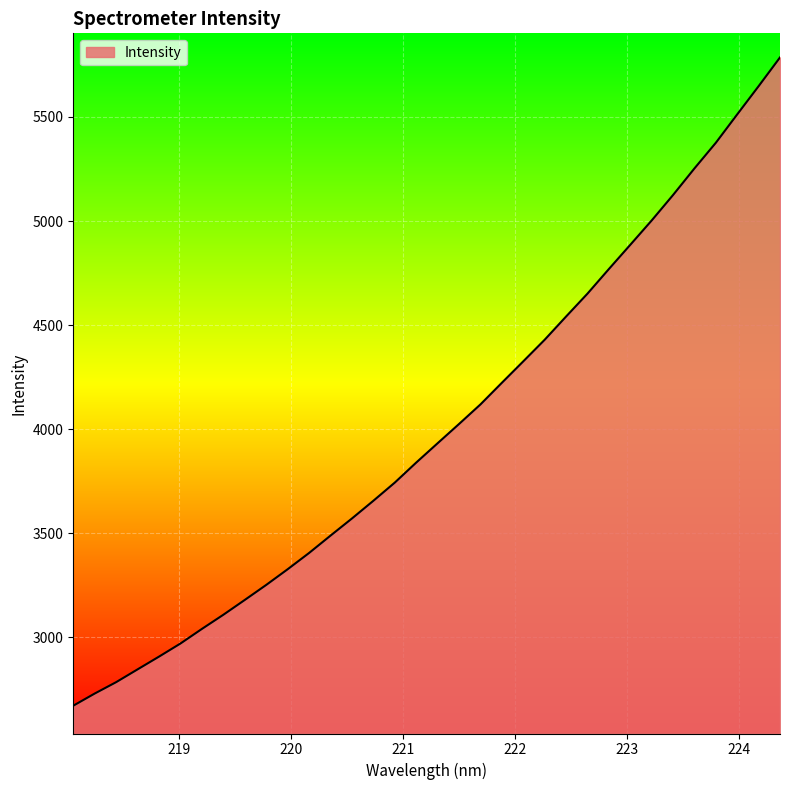

What is the smallest value displayed?

2672.1